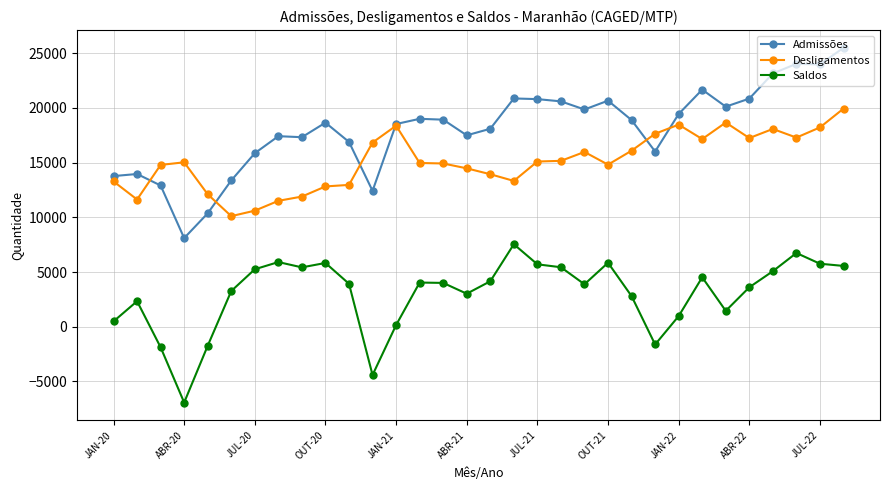

Which series has the largest total across all categories?

Admissões